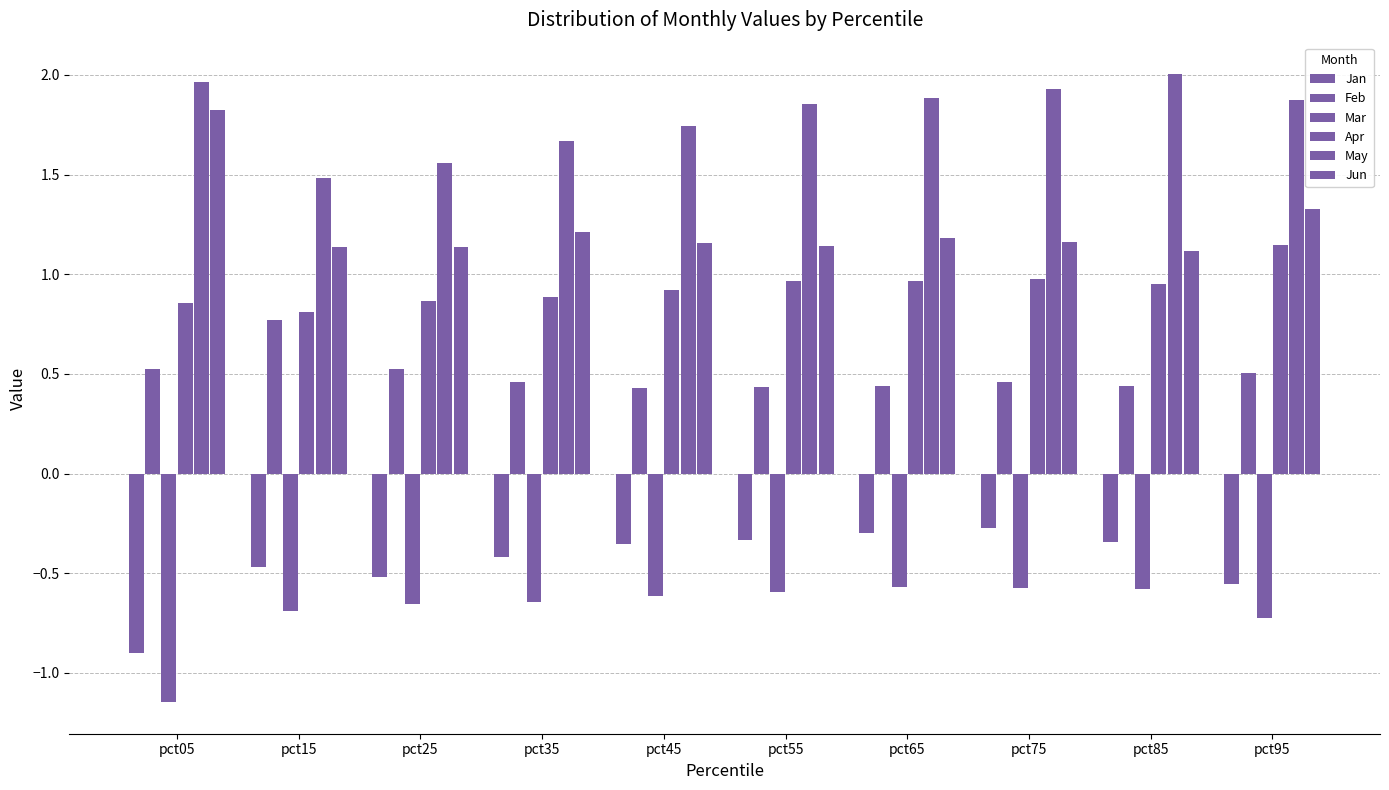

Are the bars grouped side by side (vs. stacked)?

Yes